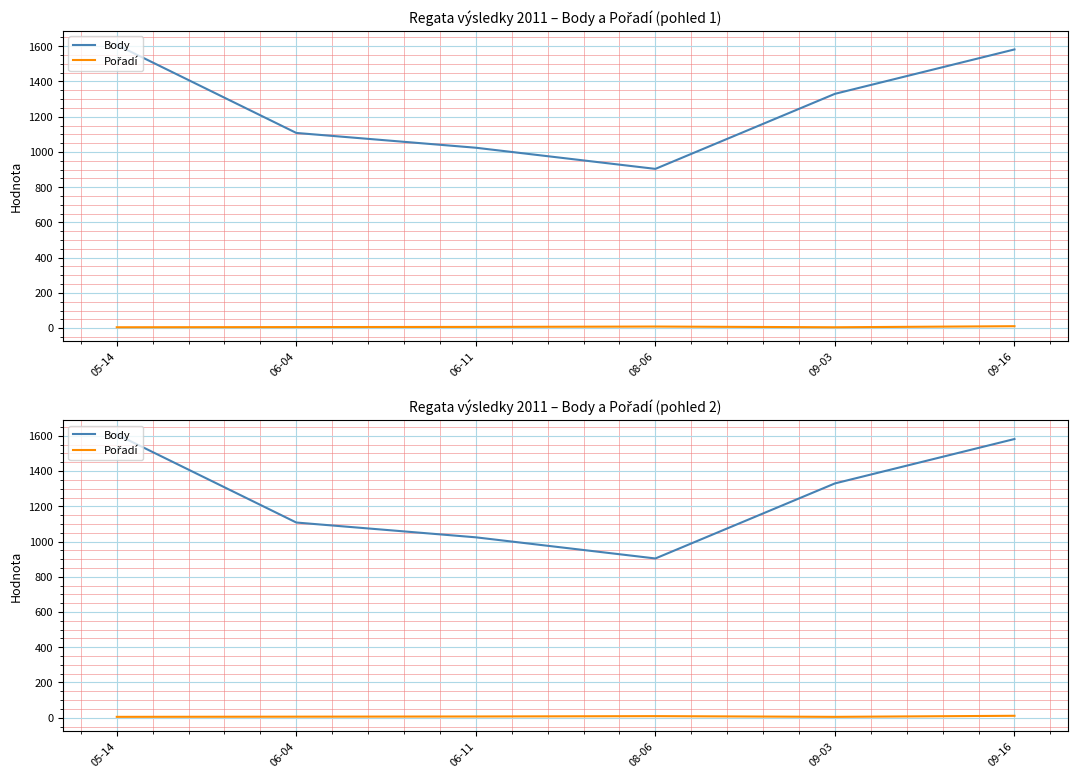

What is the difference between the second highest and minimum values in the Pořadí series?

4